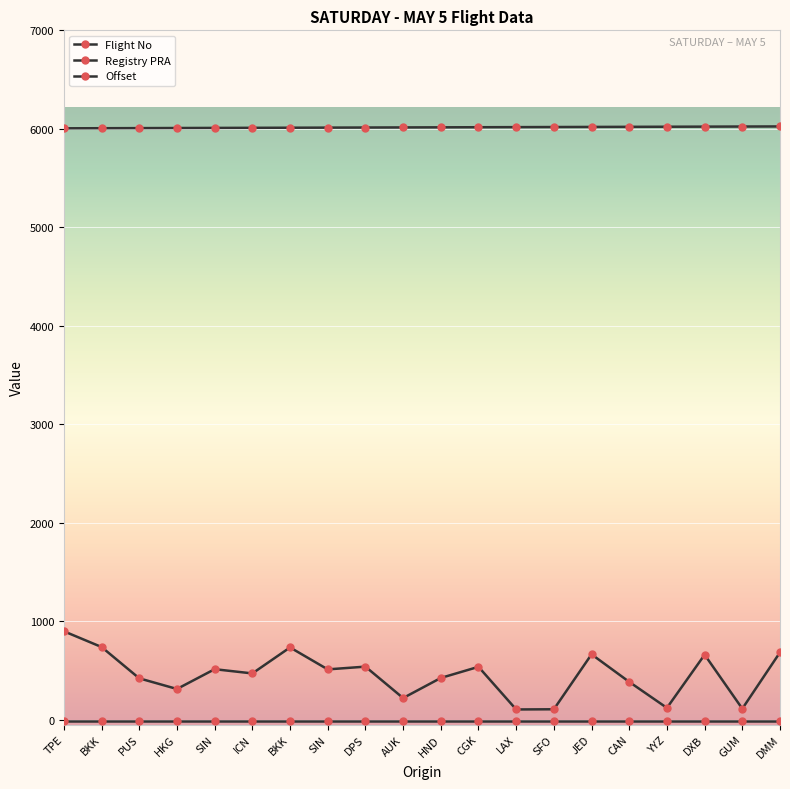

Which series changed the most between LAX and YYZ?

Flight No